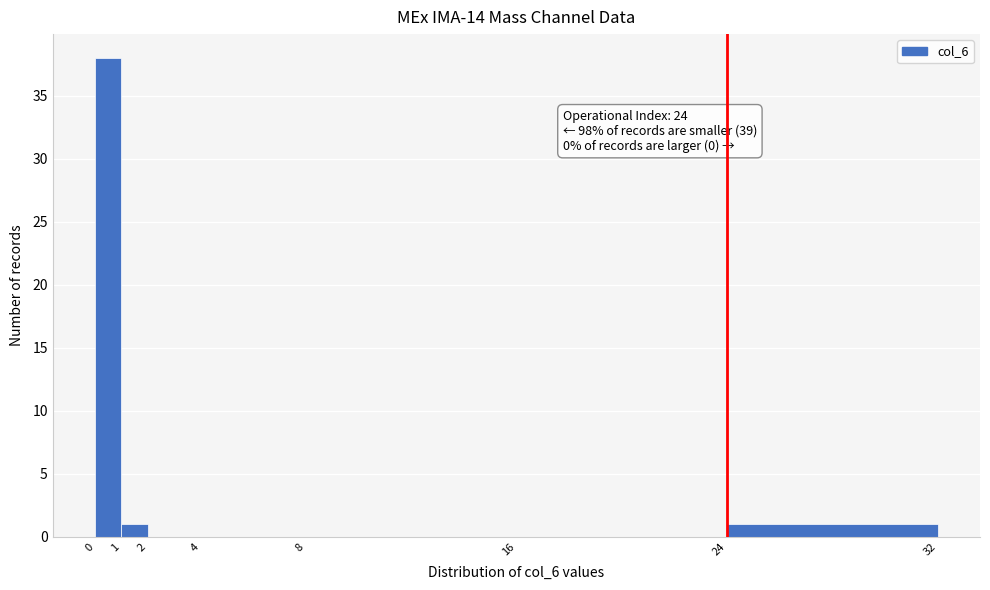

Over which range of the x-axis is the bar tallest?

0 to 1